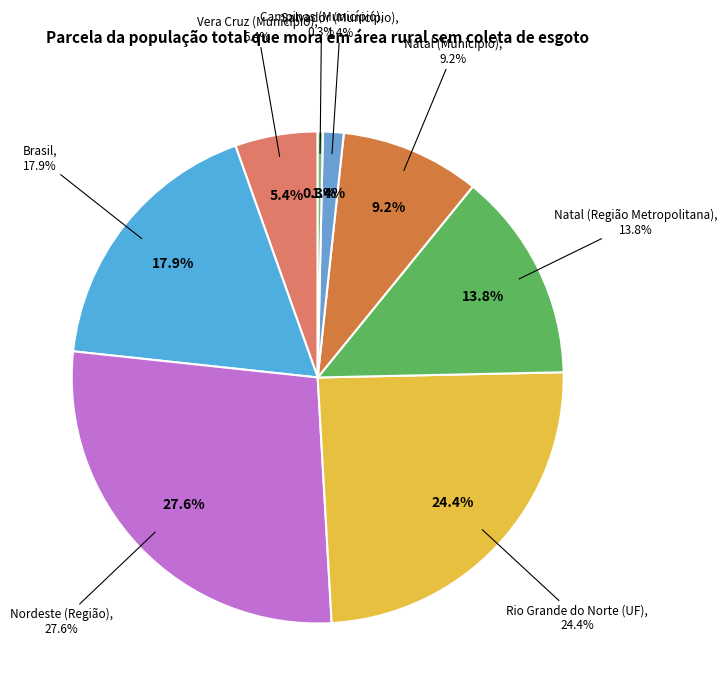

Which category has the biggest portion of the pie?

Nordeste (Região)